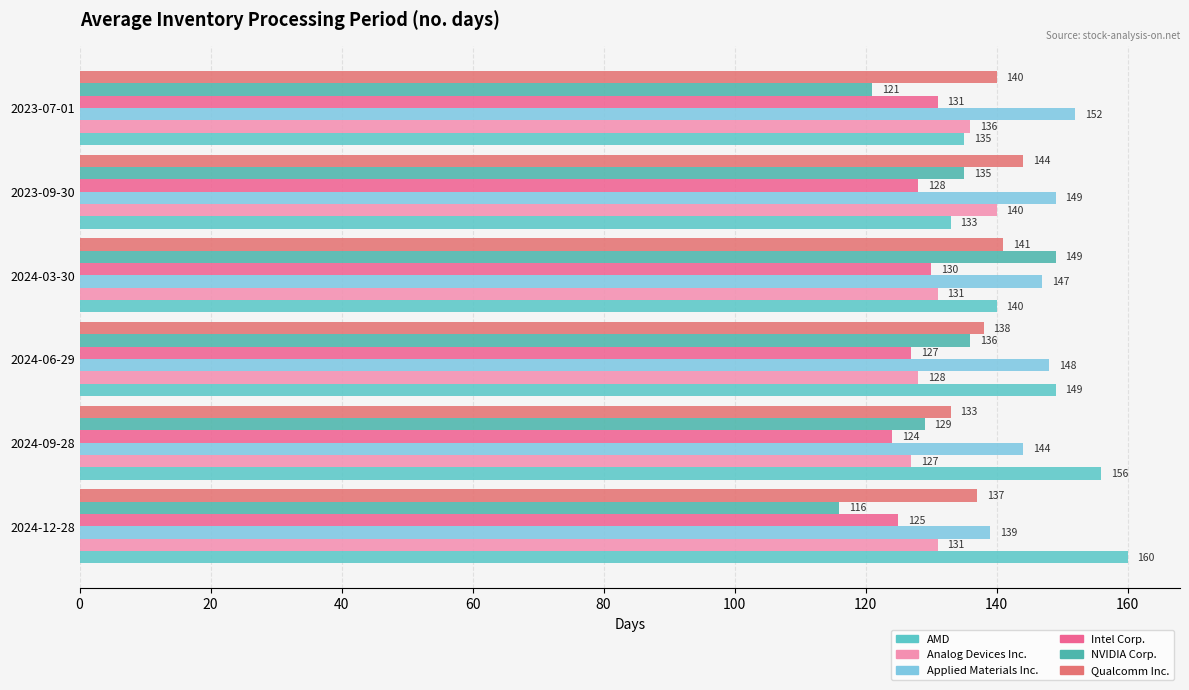

Which series has the widest spread of values?

NVIDIA Corp.